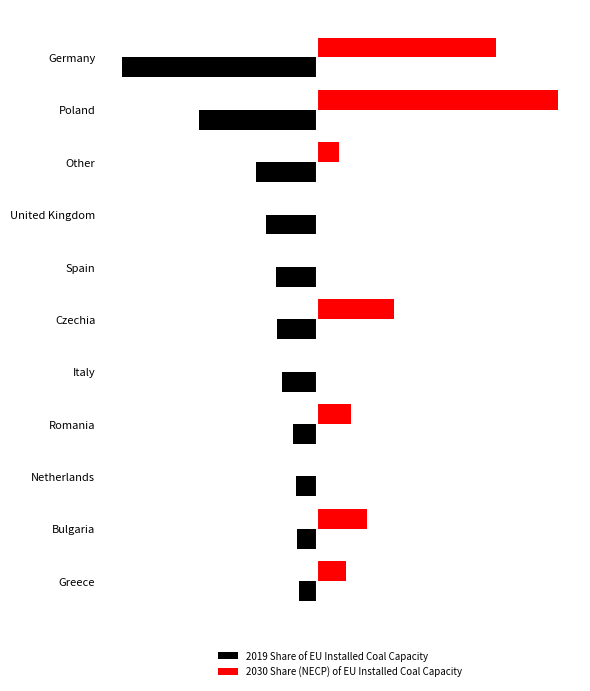

What is the difference between the maximum and second lowest values in the 2019 Share of EU Installed Coal Capacity series?

0.2